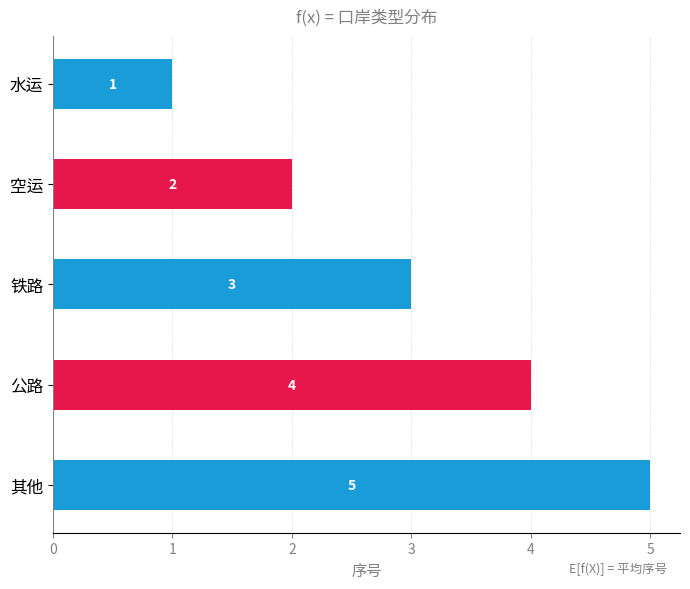

The chart shows a value of 7 at 其他. True or false?

False